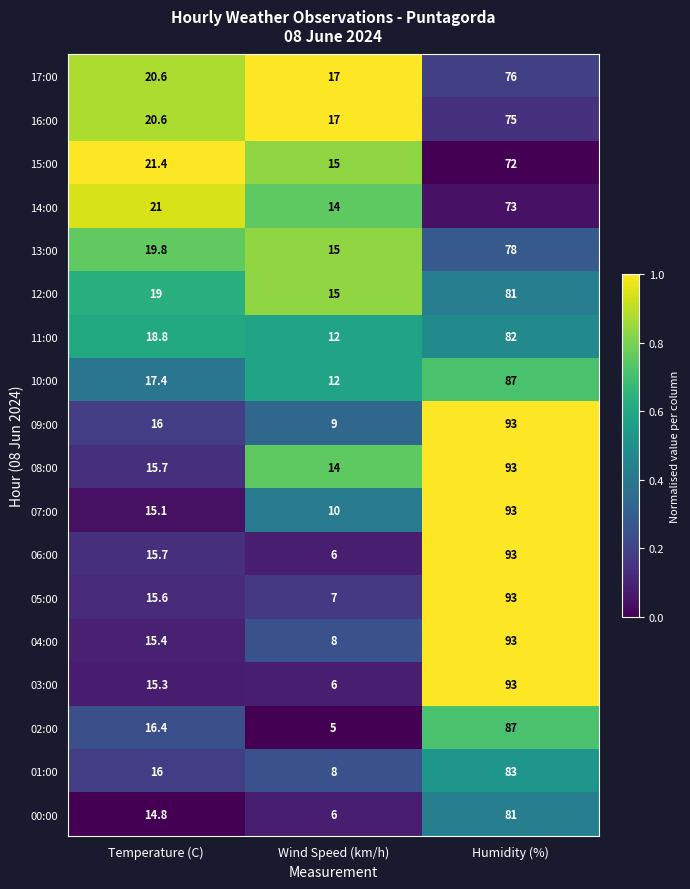

What is the difference between the highest and lowest values at Wind Speed (km/h)?

12.0